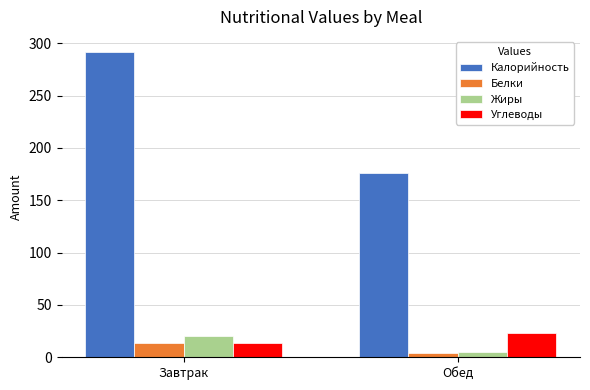

Which series changed the most between Завтрак and Обед?

Калорийность